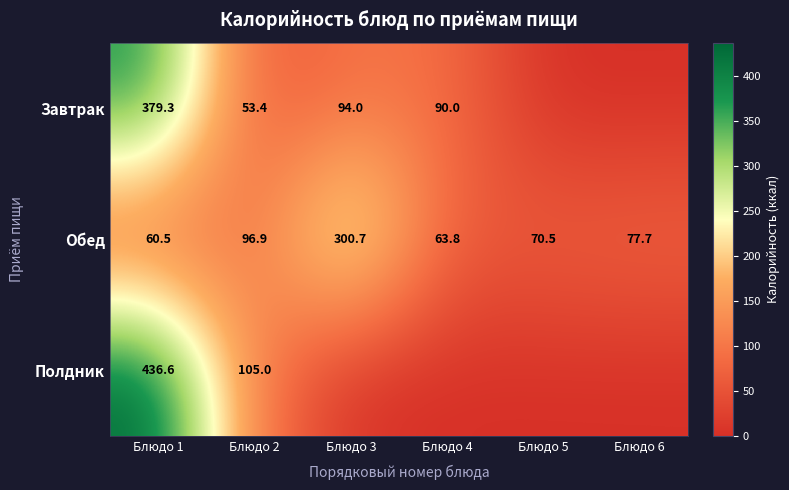

What is the difference between the maximum and minimum values in the Обед series?

240.2